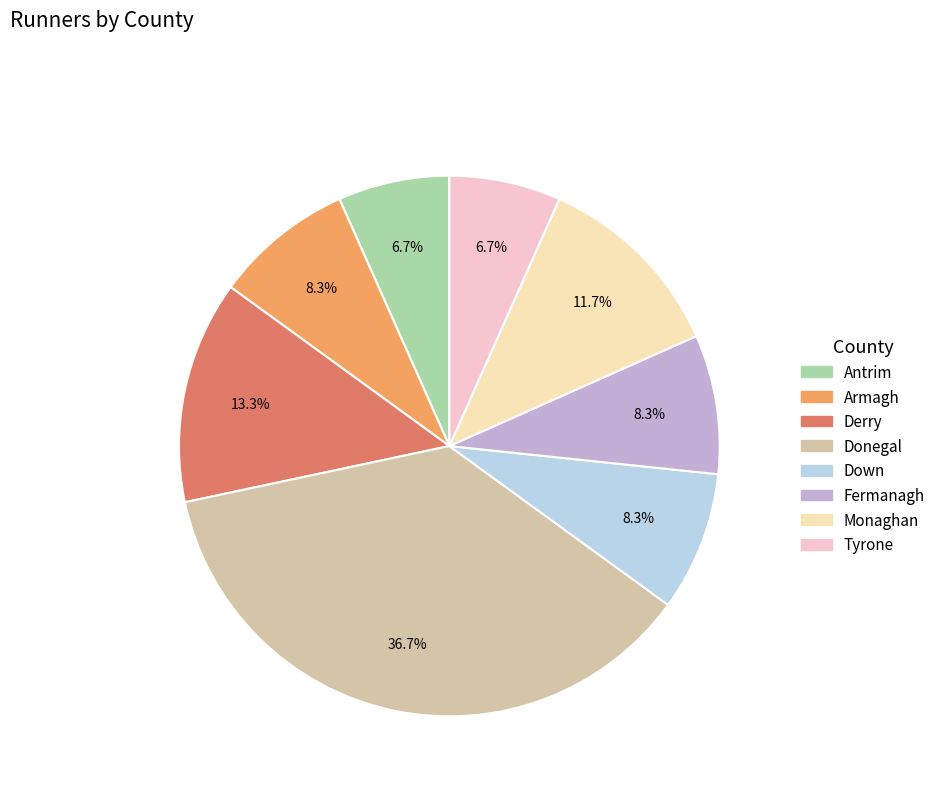

What is the change in value from Antrim to Down?

+1